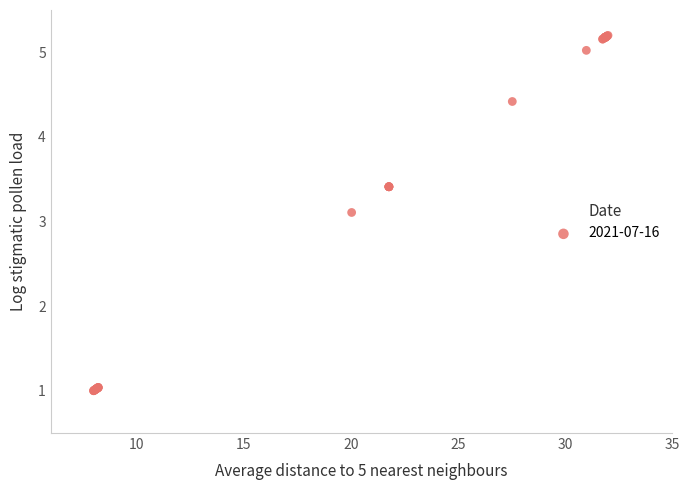

What Y value in the scatter plot is closest to 3?

3.1